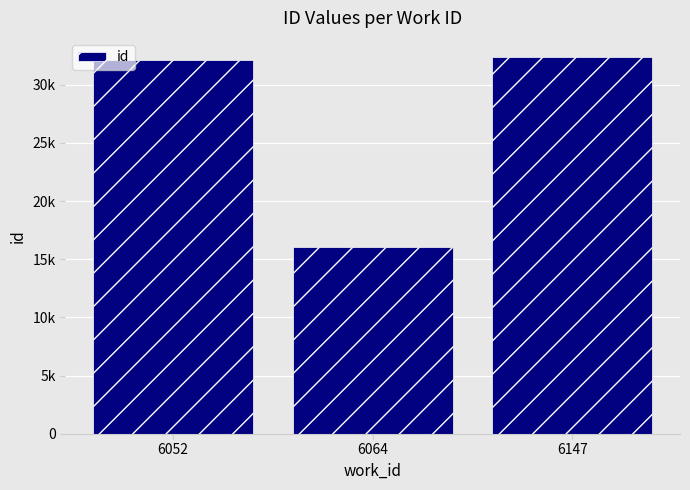

Rank the categories by value from highest to lowest.

6147, 6052, 6064